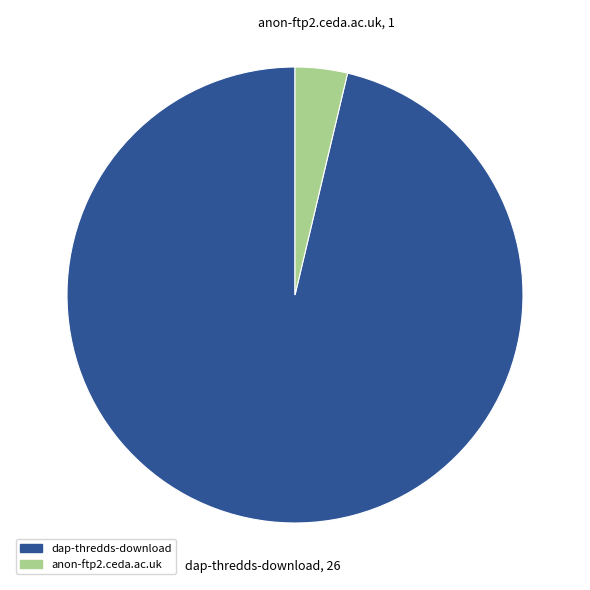

Does anon-ftp2.ceda.ac.uk account for over 50% of the chart?

No